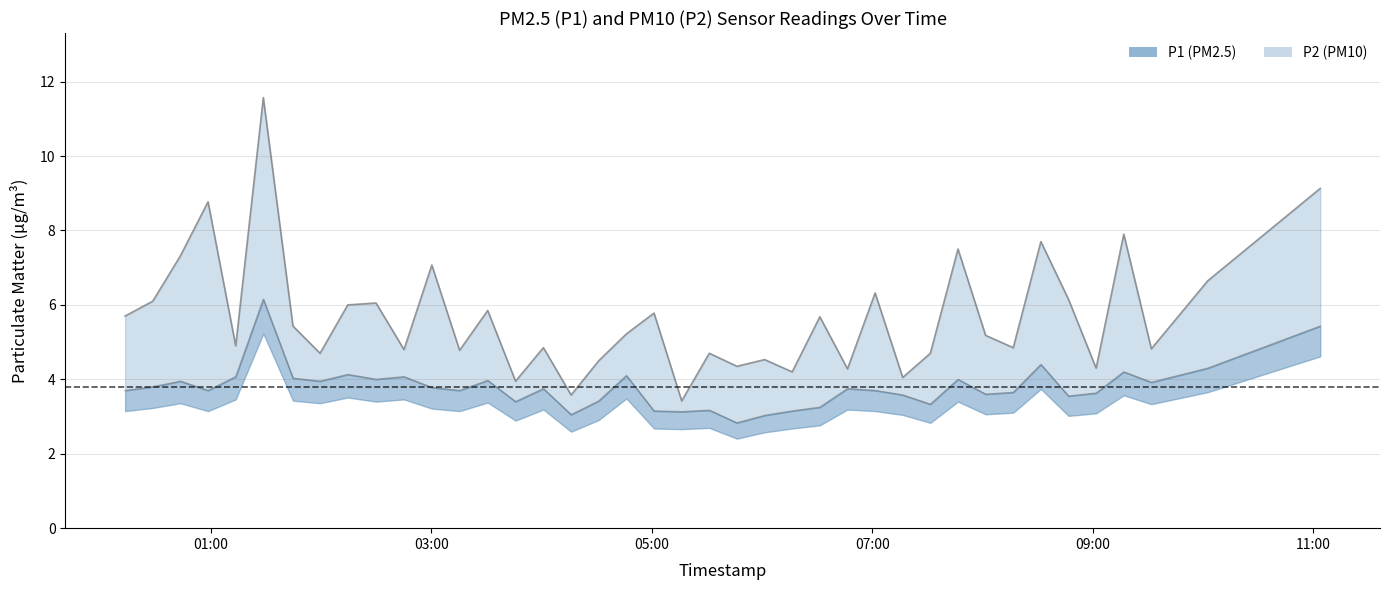

How many lines are shown in the chart?

2